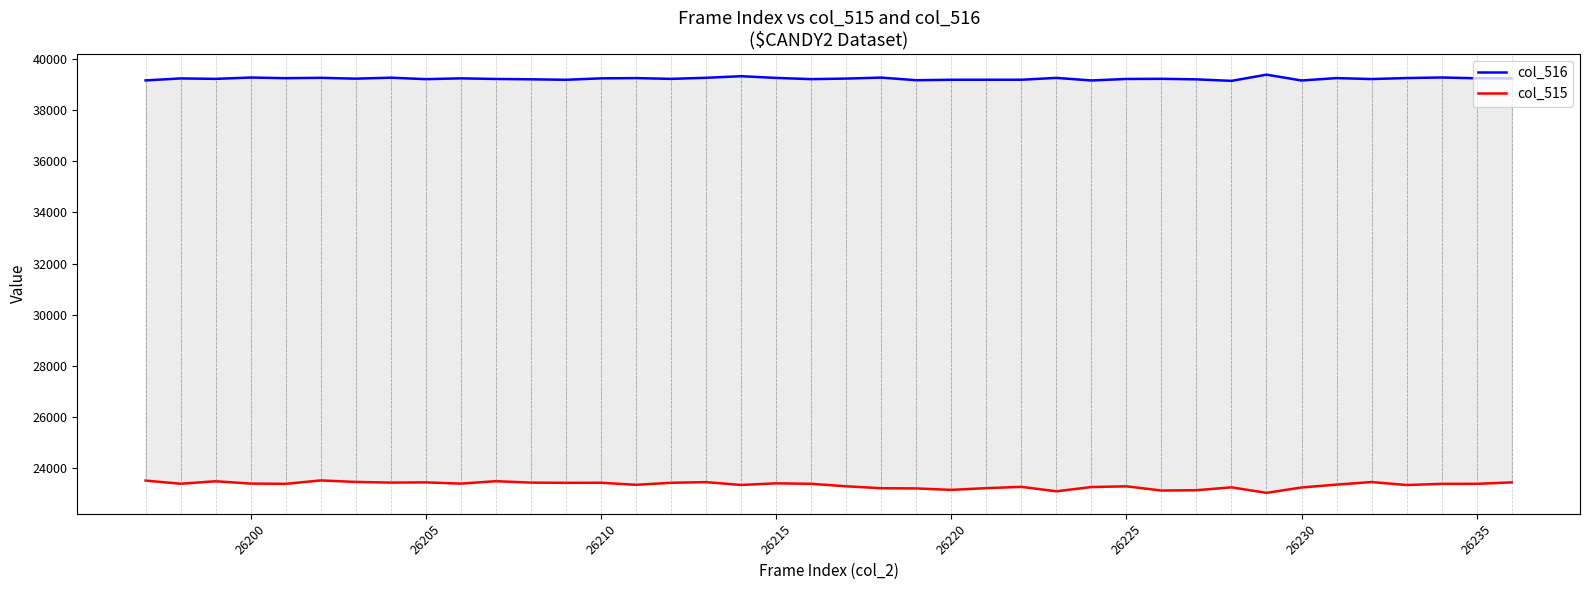

True or false: col_515 and col_516 cross at least once.

False